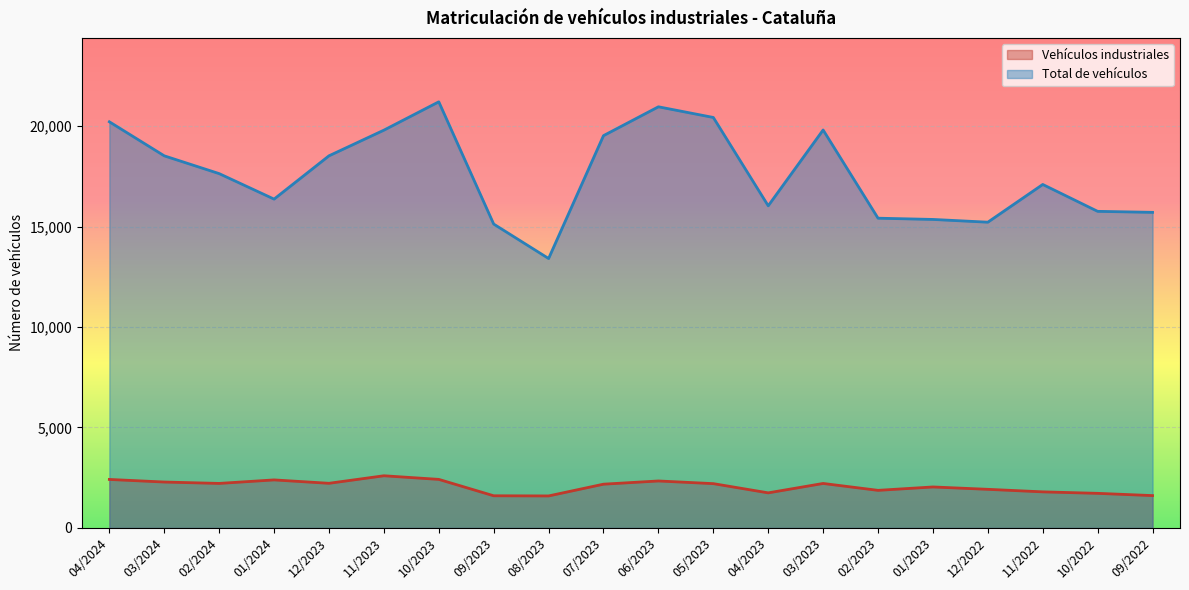

How many lines are shown in the chart?

2